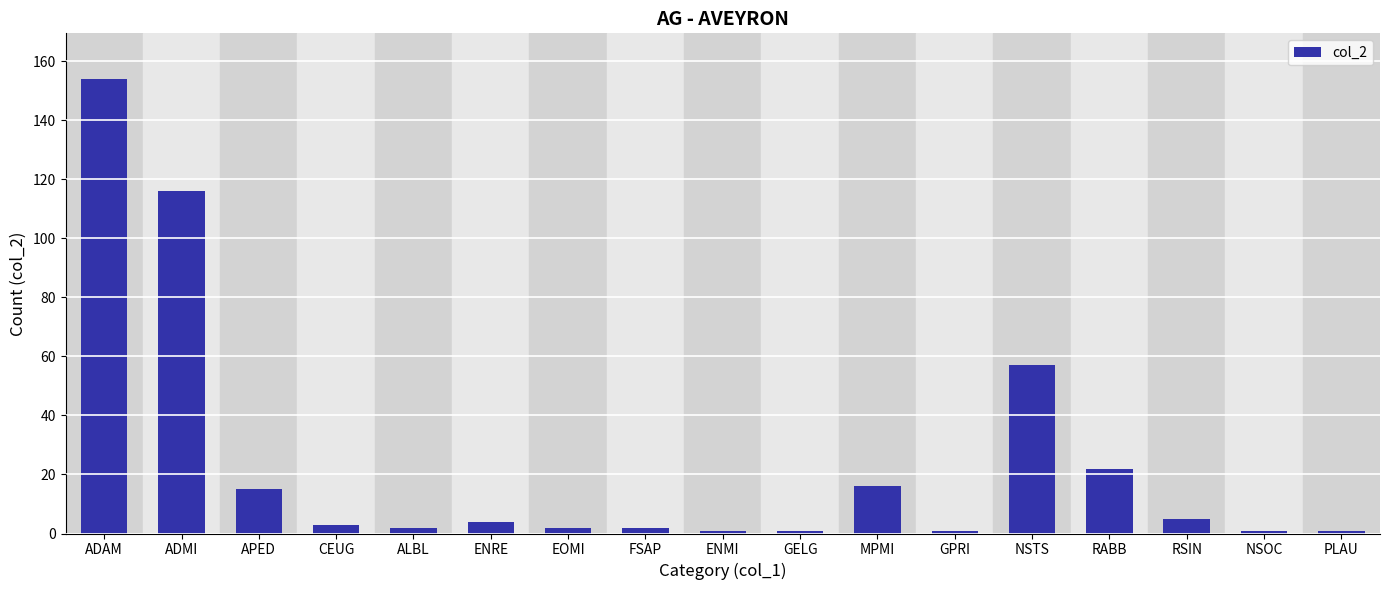

What is the sum of the values at NSTS and MPMI?

73